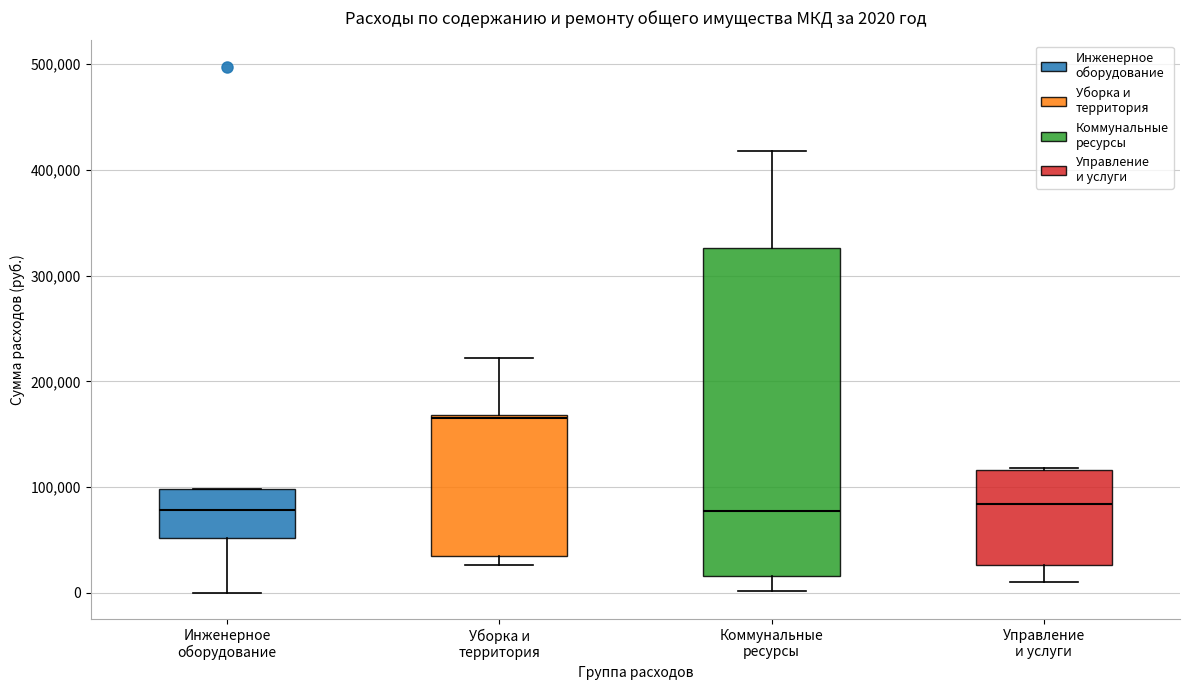

Which box has the highest median line?

Уборка и территория